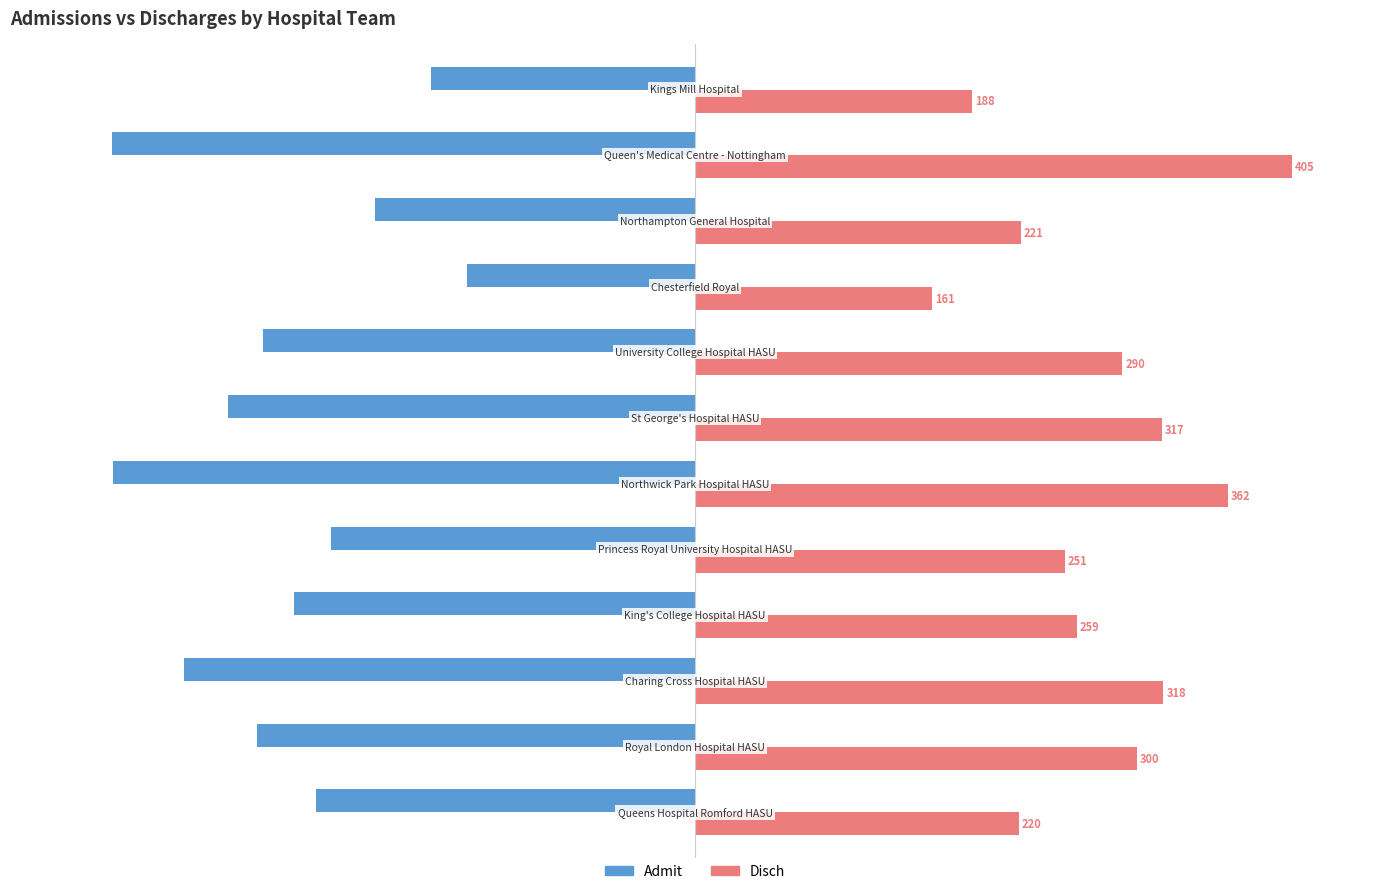

Rank the series by their maximum value, from lowest to highest.

Admit, Disch